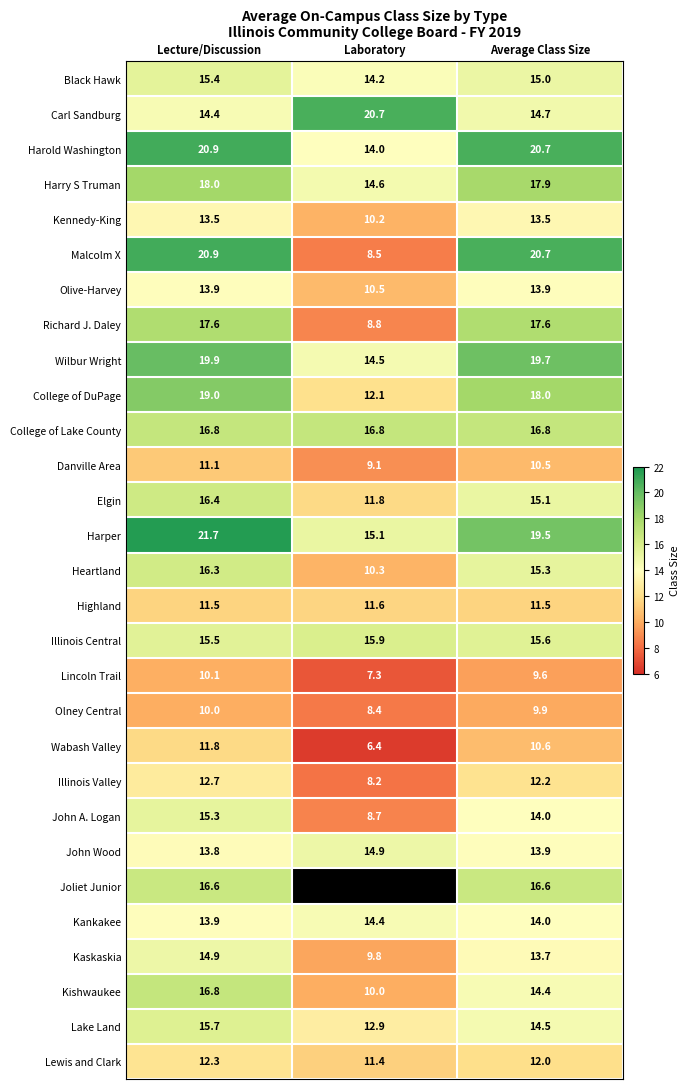

What is the maximum value shown in the chart?

21.7